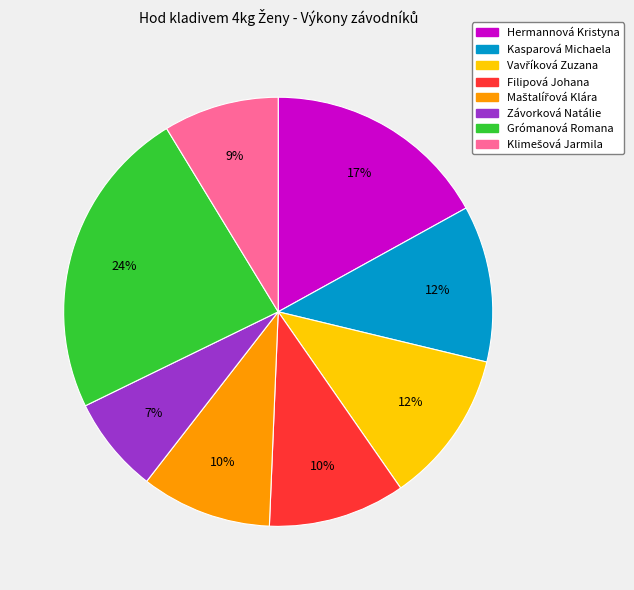

Which has a higher value, Kasparová Michaela or Filipová Johana?

Kasparová Michaela